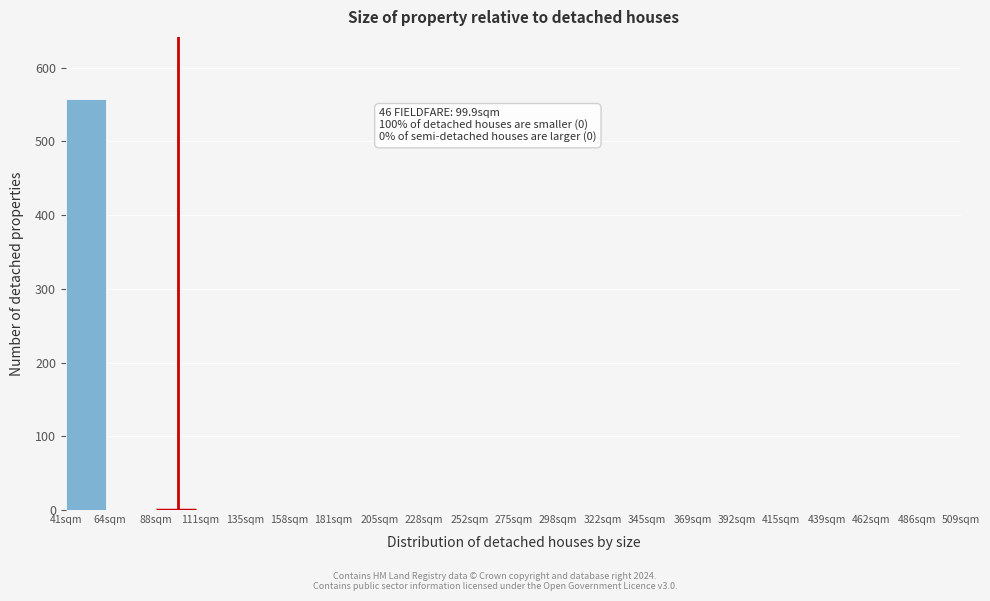

Reading left to right, extract all data points from this chart.

41sqm=558	64sqm=0	88sqm=0	111sqm=0	135sqm=0	158sqm=0	181sqm=0	205sqm=0	228sqm=0	252sqm=0	275sqm=0	298sqm=0	322sqm=0	345sqm=0	369sqm=0	392sqm=0	415sqm=0	439sqm=0	462sqm=0	486sqm=0